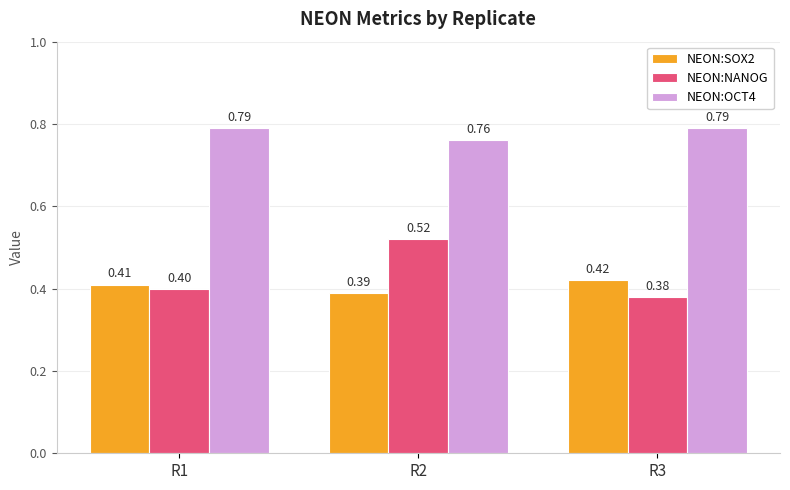

What is the value of the NEON:NANOG bar at the 3rd from the left?

0.4